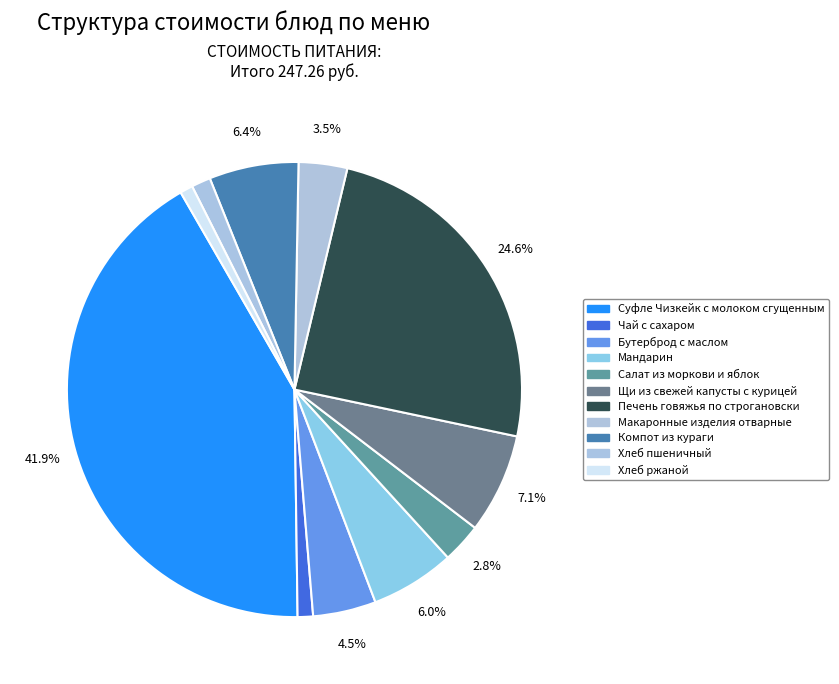

What percentage is the Хлеб пшеничный slice, to the nearest percent?

1%